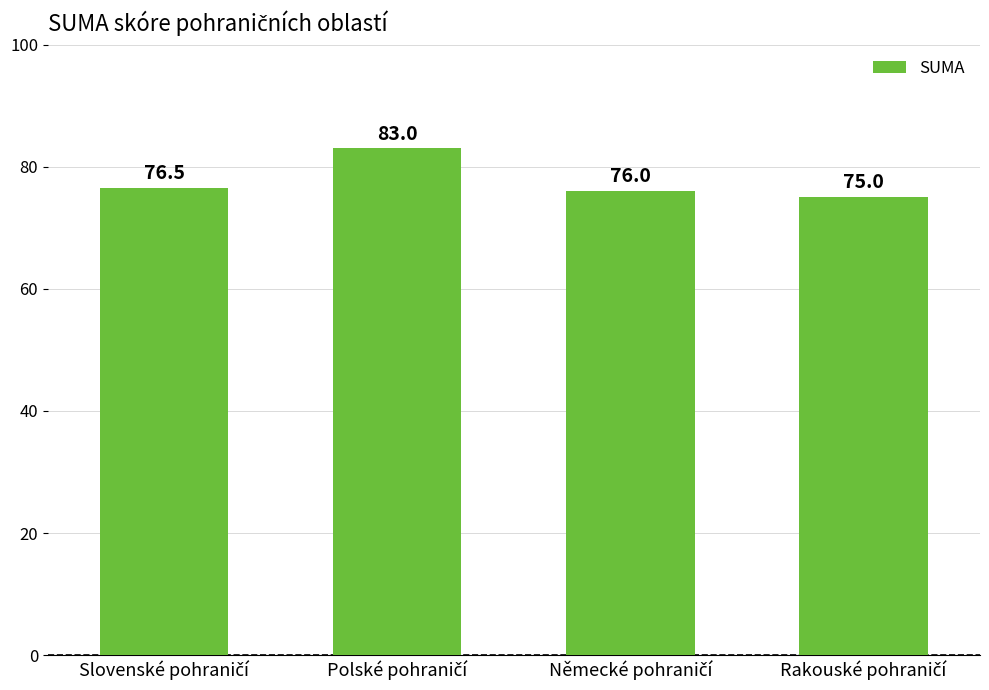

Are the bars horizontal?

No